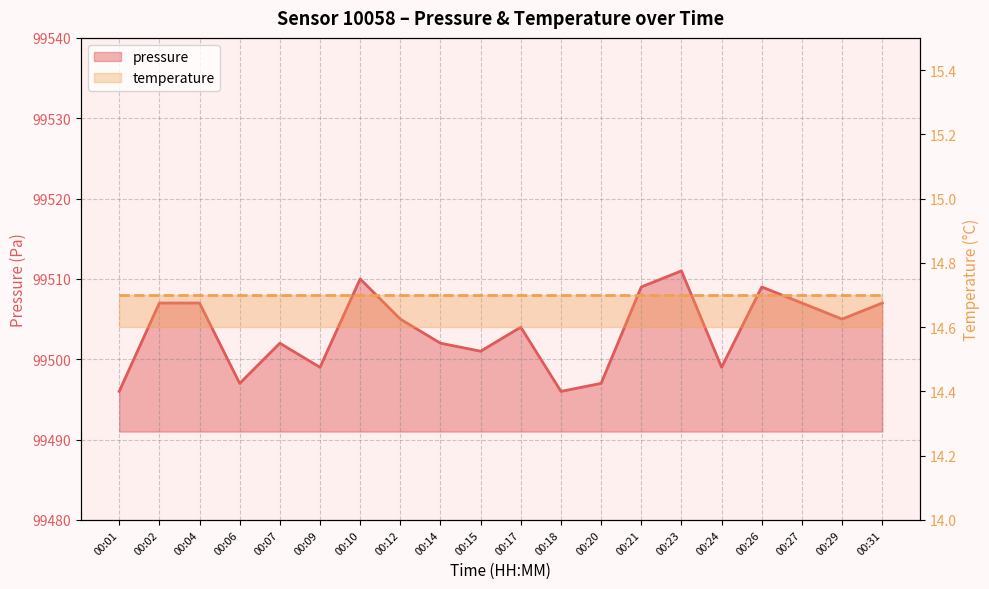

Which has a higher value, 00:14 or 00:06?

00:14